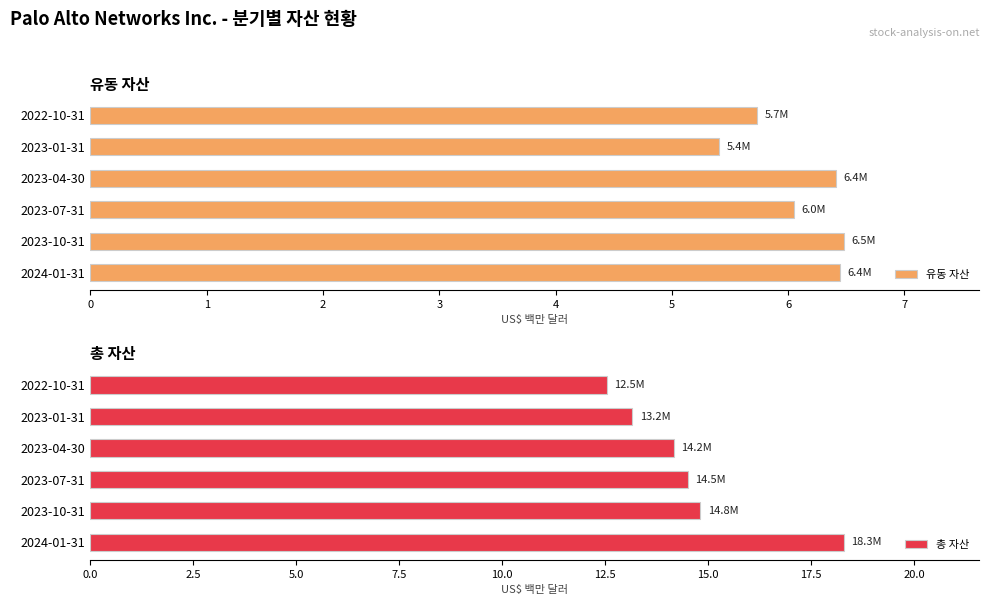

Which category has the lowest value in the 유동 자산 series?

2023-01-31